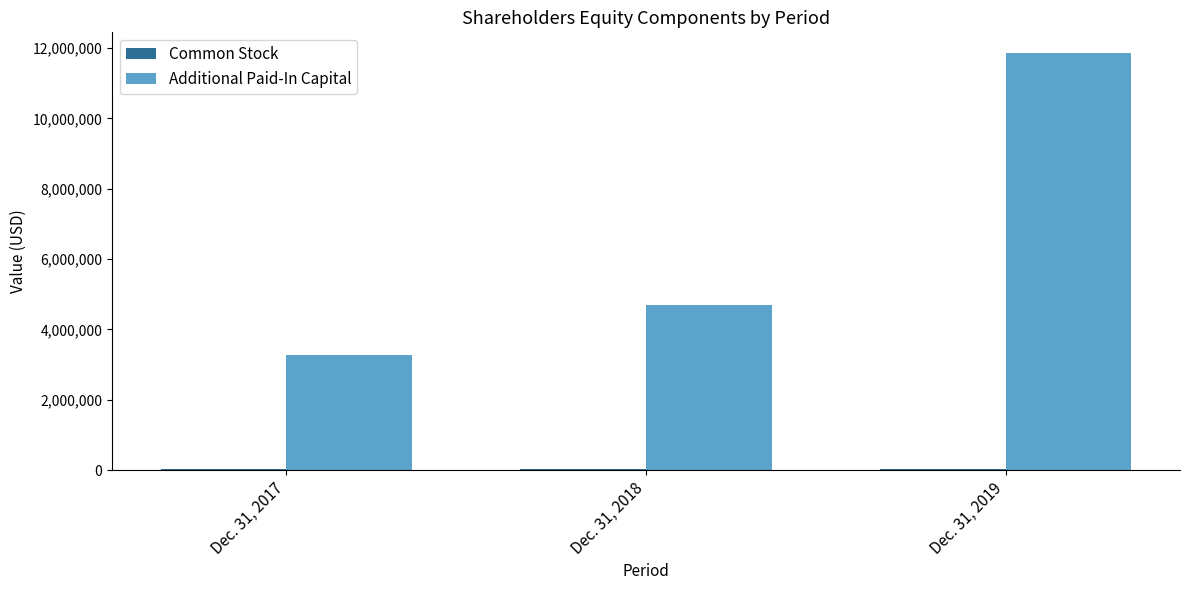

Where is Additional Paid-In Capital nearest to the value 7556099?

Dec. 31, 2018